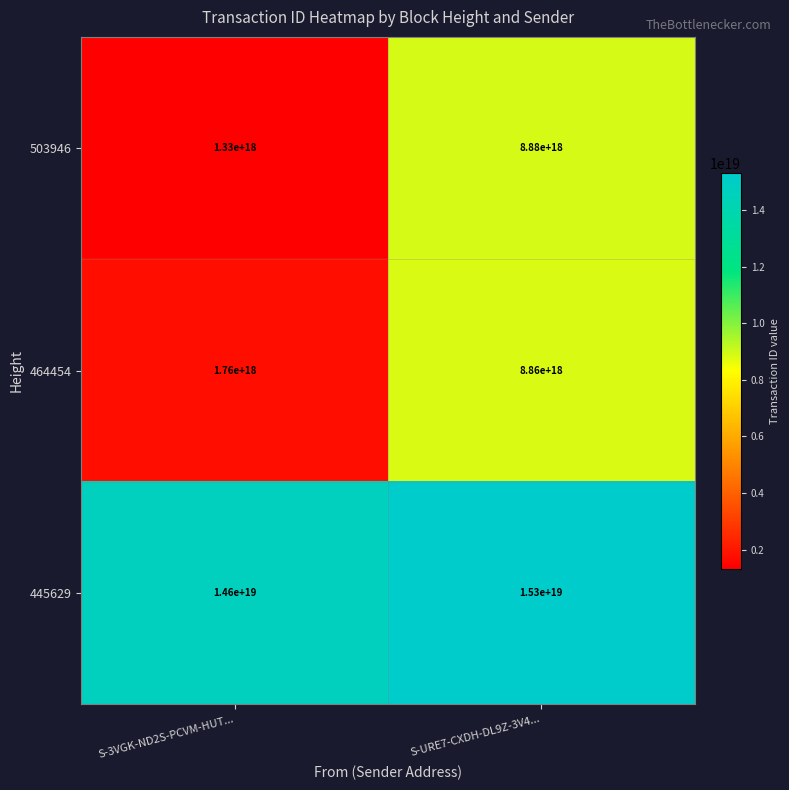

Where is 464454 nearest to the value 5310000000000000000?

S-3VGK-ND2S-PCVM-HUT...